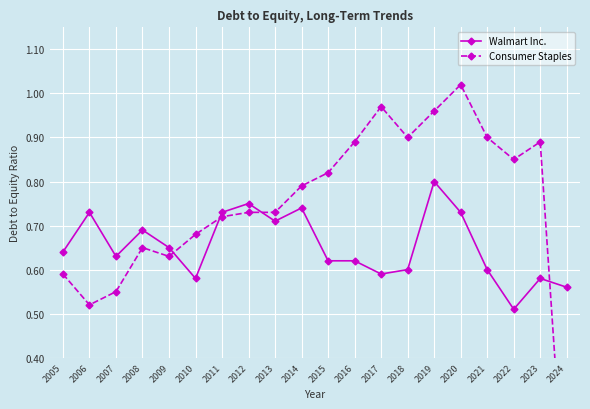

How many intersections are there between Walmart Inc. and Consumer Staples?

4